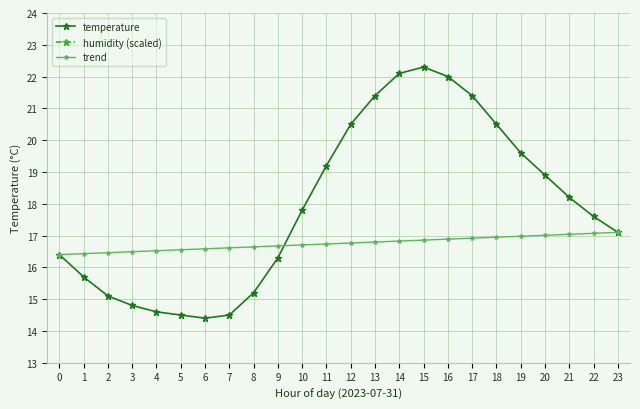

Which has a higher value, 23 or 3?

23